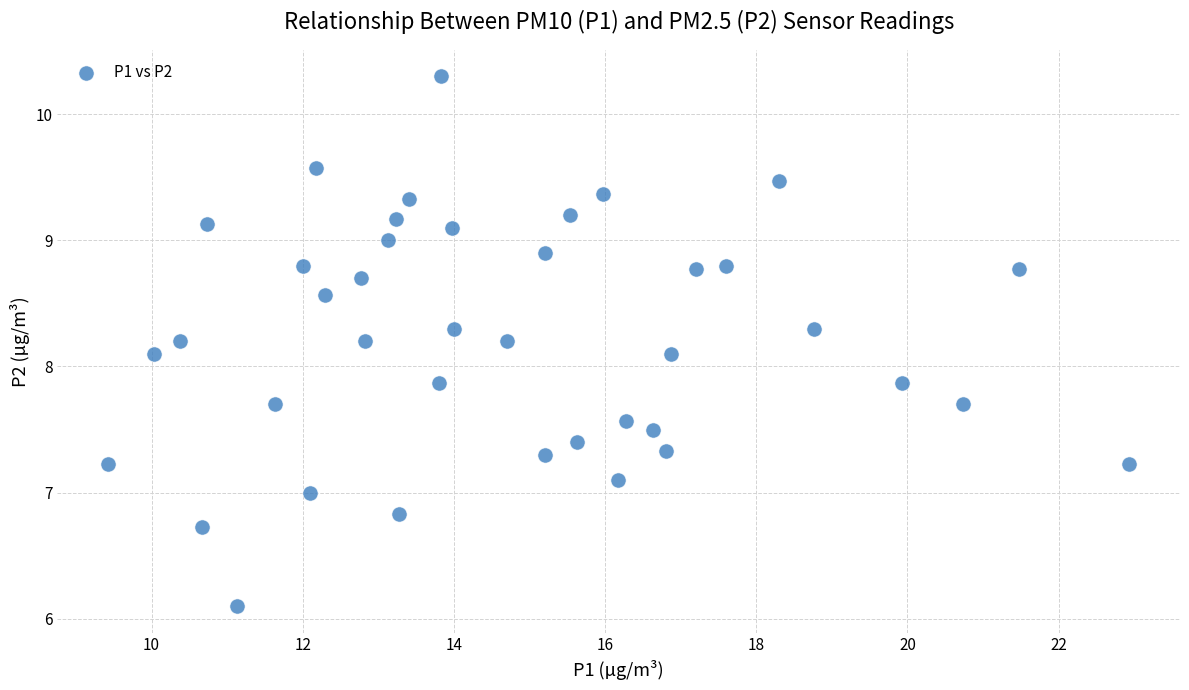

What is the range of Y values (max minus min)?

4.2